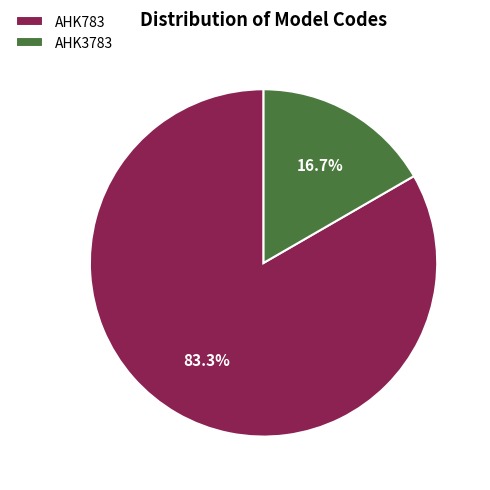

To the nearest percent, what is the combined percentage of AHK3783 and AHK783?

100%